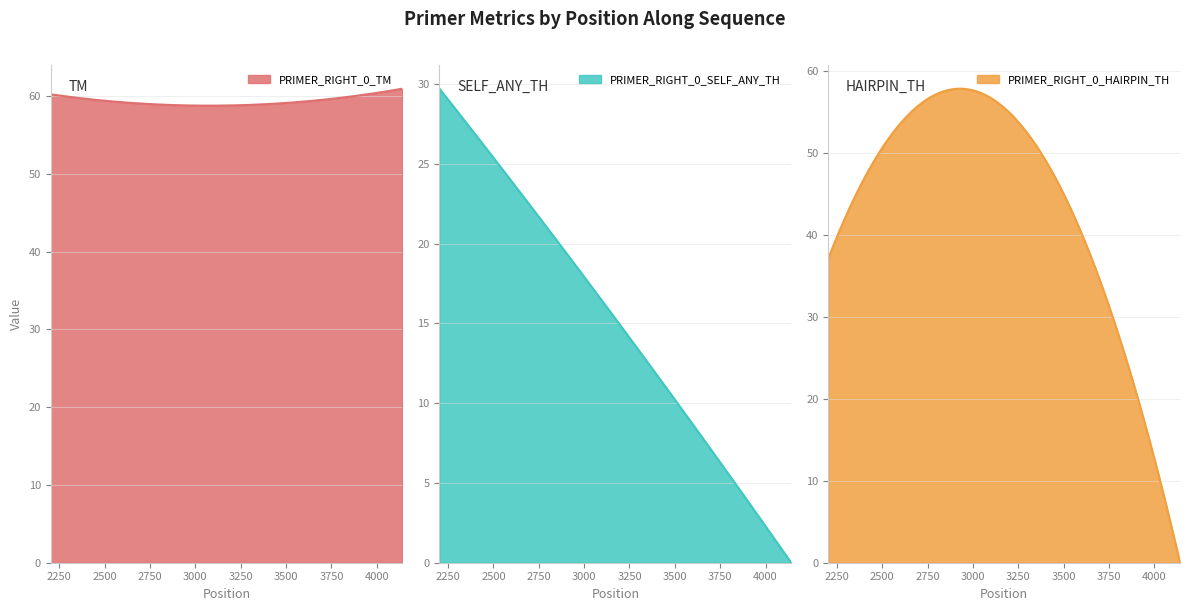

The PRIMER_RIGHT_0_TM series shows 60.2 at 2203. True or false?

True